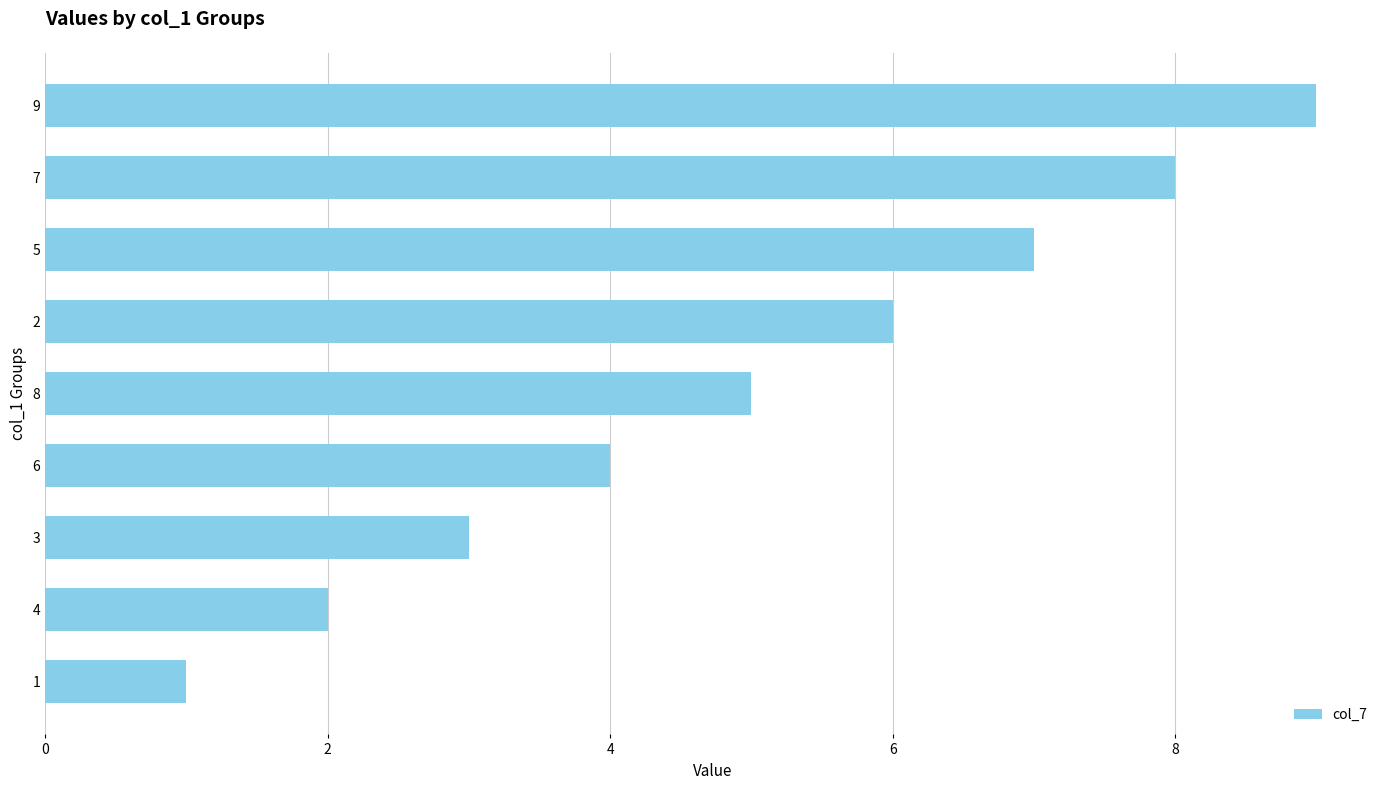

List the labels in order of value, smallest first.

1, 4, 3, 6, 8, 2, 5, 7, 9